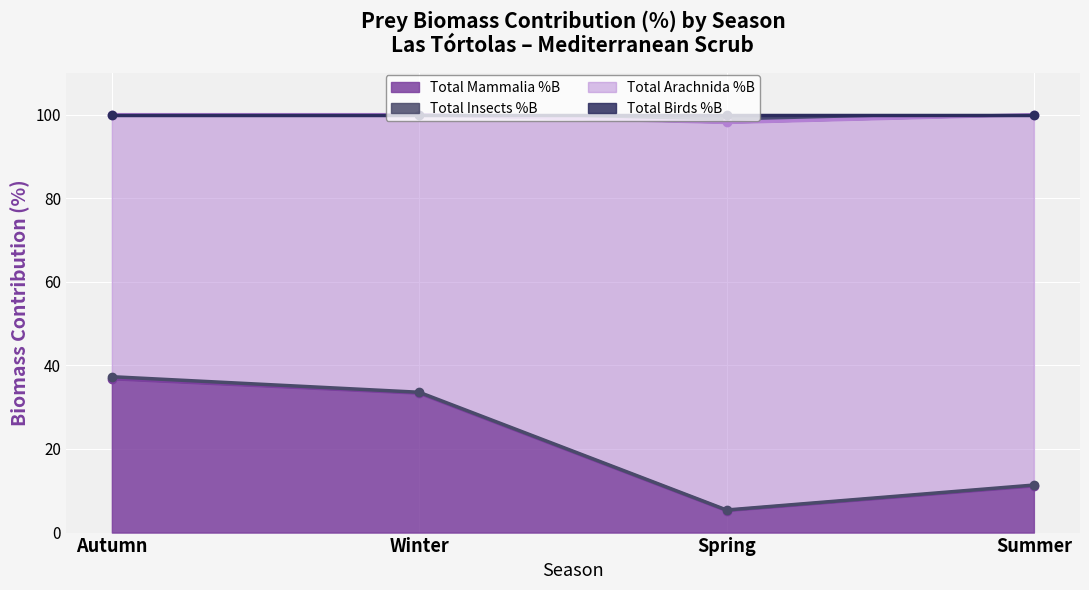

The Total Birds %B series shows 45.9 at Spring. True or false?

False